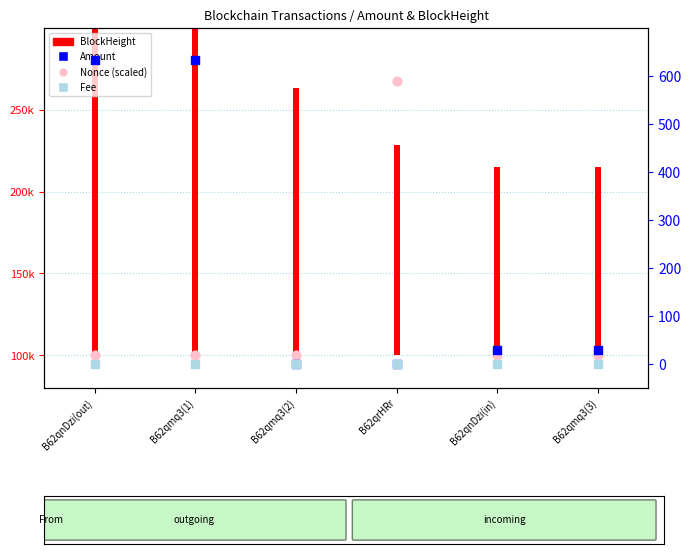

Which series contains the highest Y value?

Nonce (scaled)